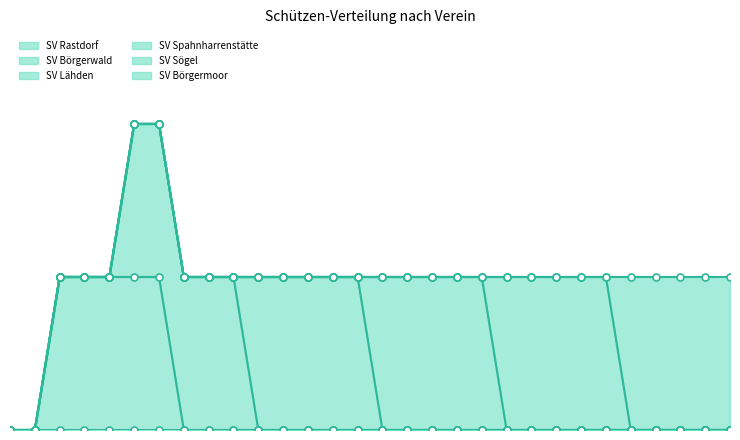

True or false: SV Lähden has a value of 0 at 30.

False